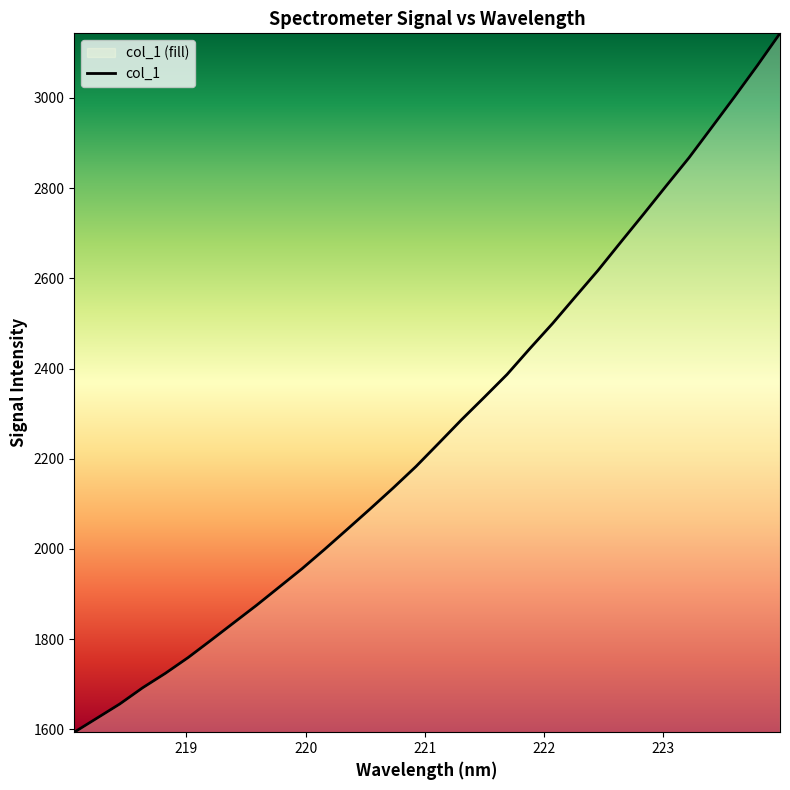

How many series are shown in this chart?

1